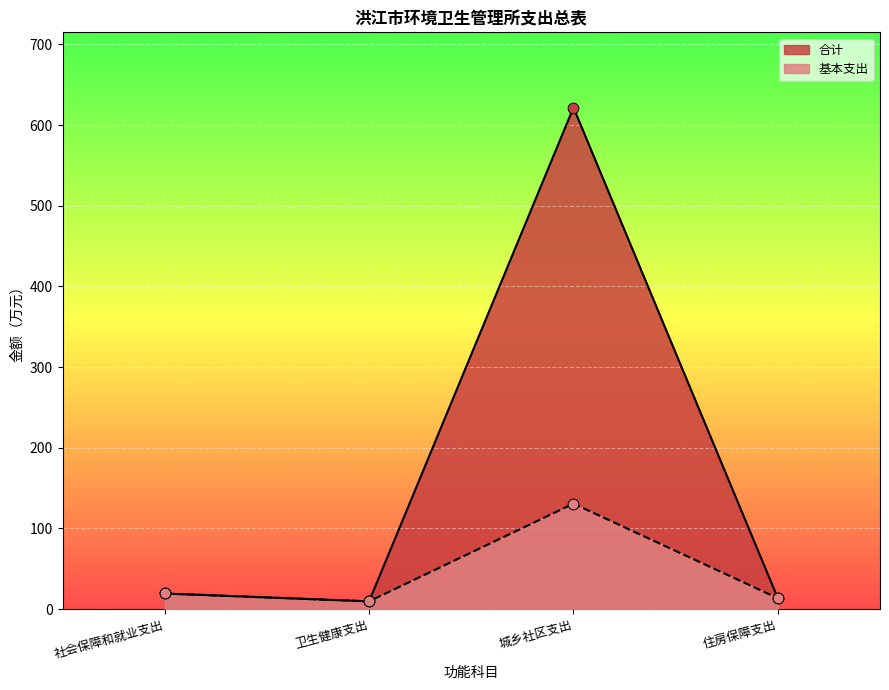

What is the total value across all series at 社会保障和就业支出?

38.6